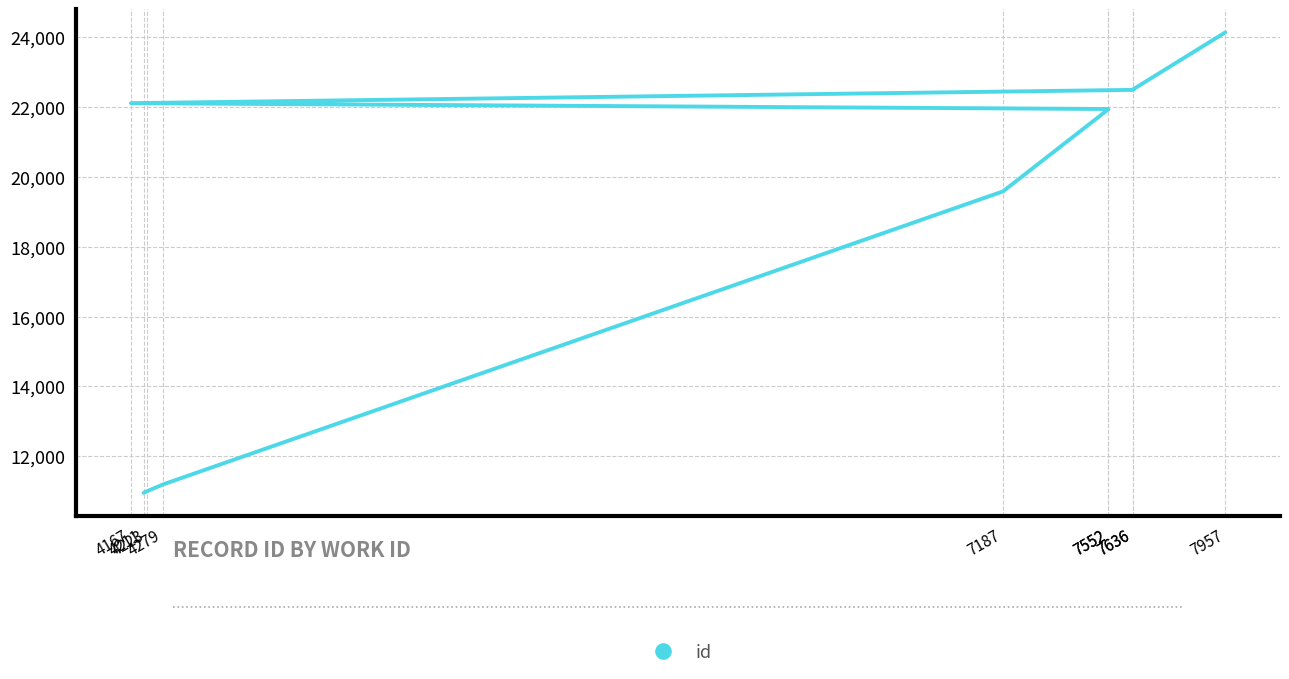

What is the difference between the maximum and minimum values?

13175